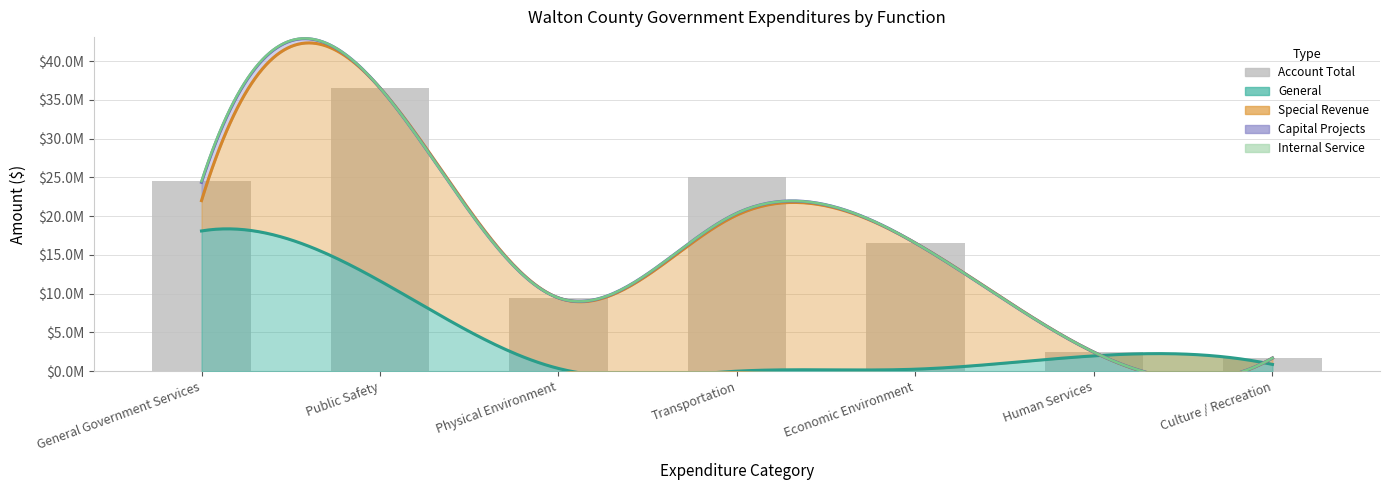

Reading left to right, extract all data points from this chart.

General Government Services=24497105	Public Safety=36538161	Physical Environment=9451630	Transportation=25092551	Economic Environment=16521626	Human Services=2444343	Culture / Recreation=1693167